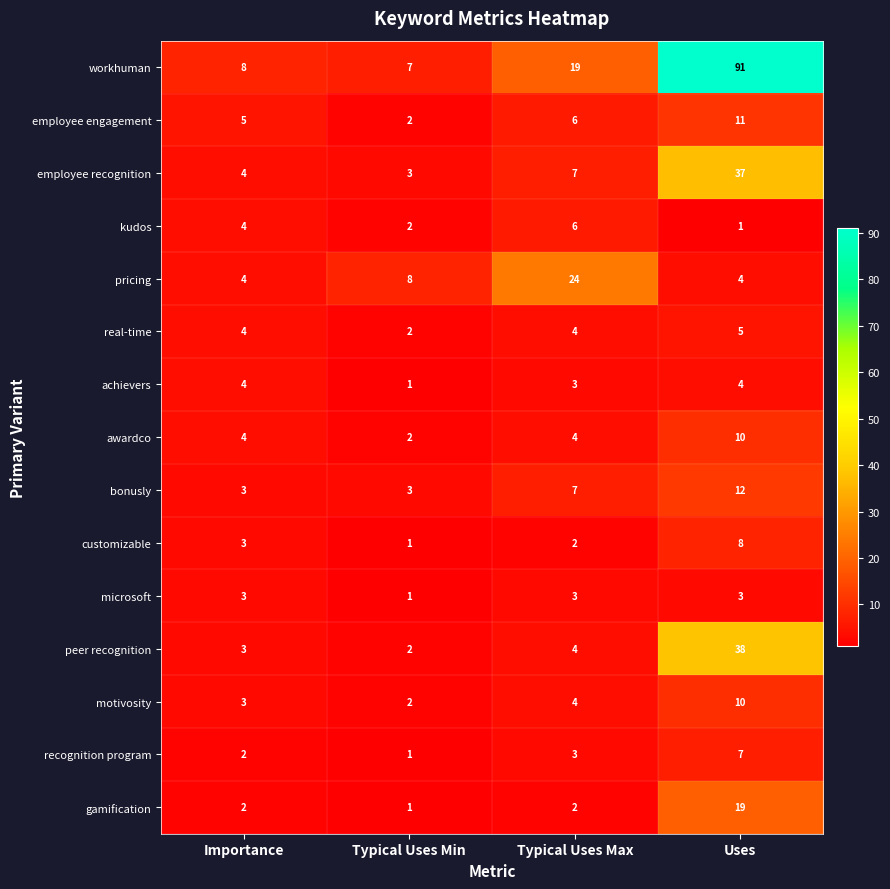

Which series changed the most between Typical Uses Max and Uses?

workhuman